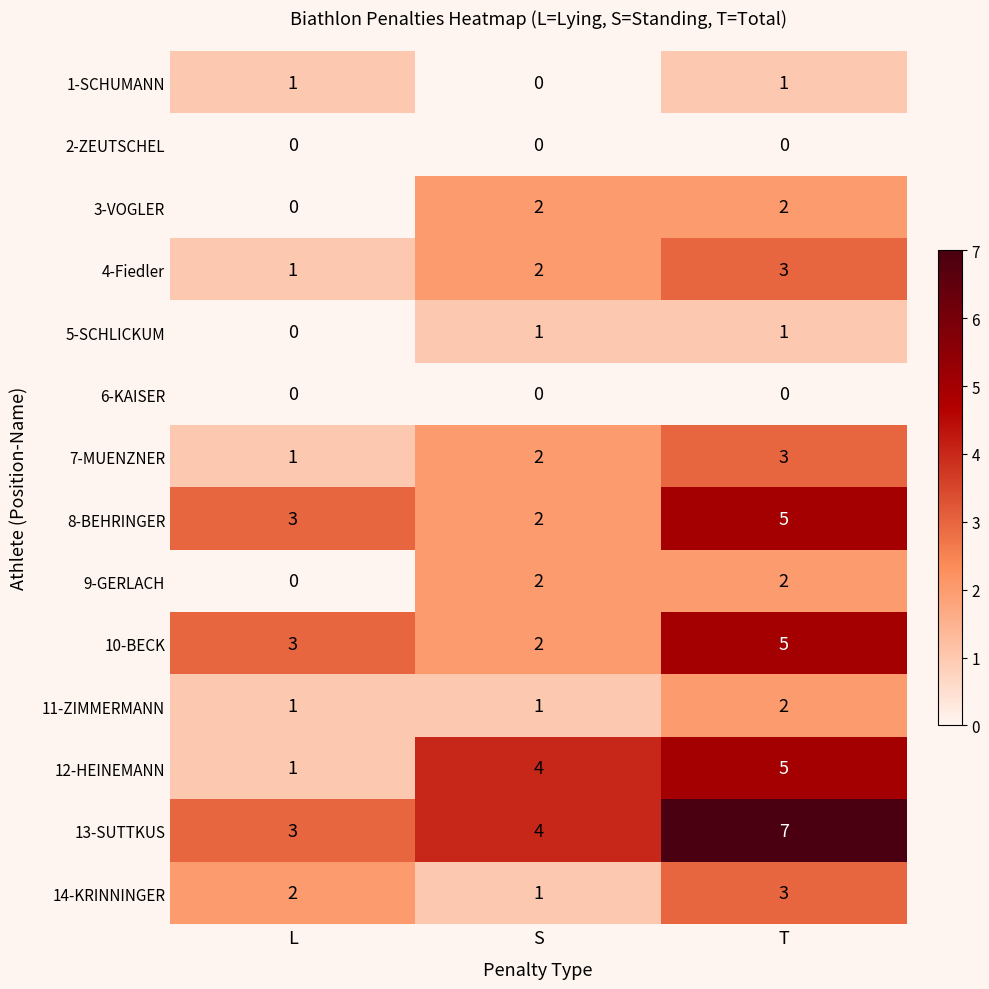

What is the greatest value displayed?

7